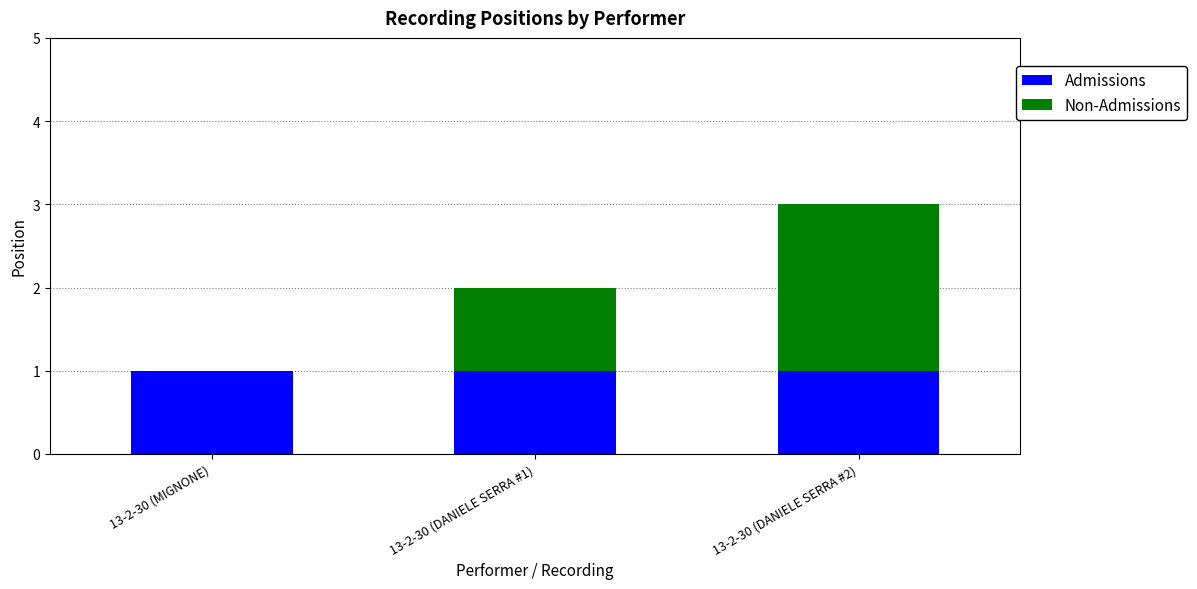

At which category is the sum across all series the highest?

13-2-30 (DANIELE SERRA #2)